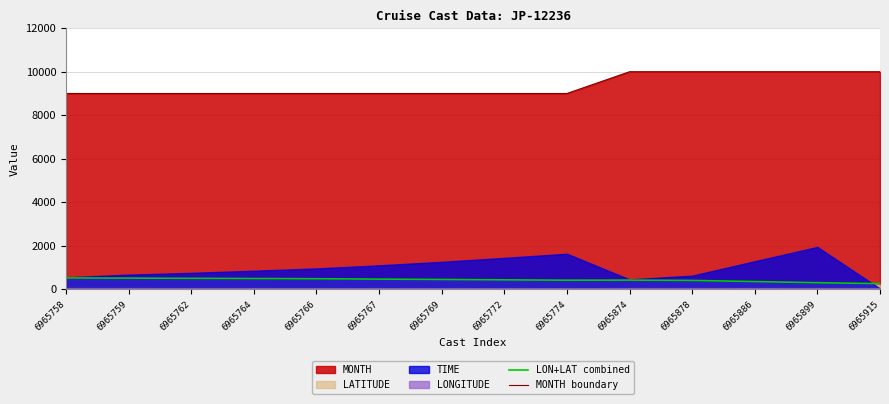

True or false: MONTH boundary has more than 2 interior local peaks.

False